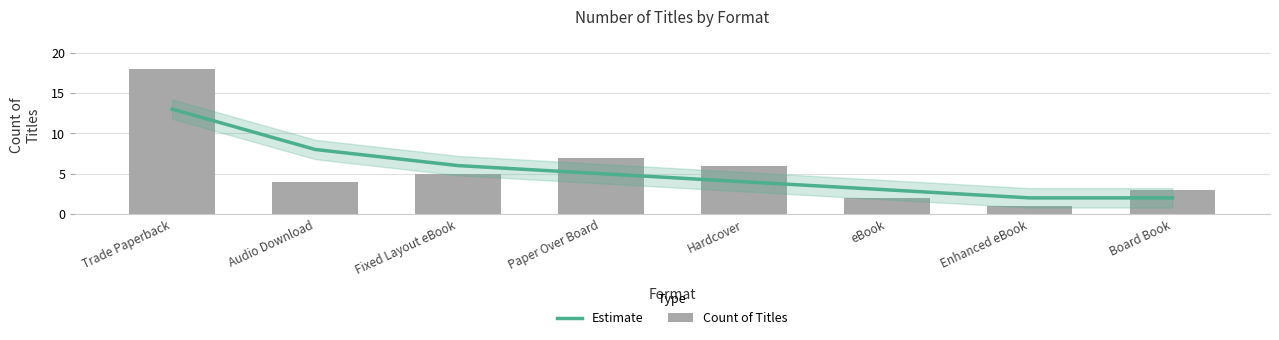

Which category has the lowest value across all series?

Enhanced eBook